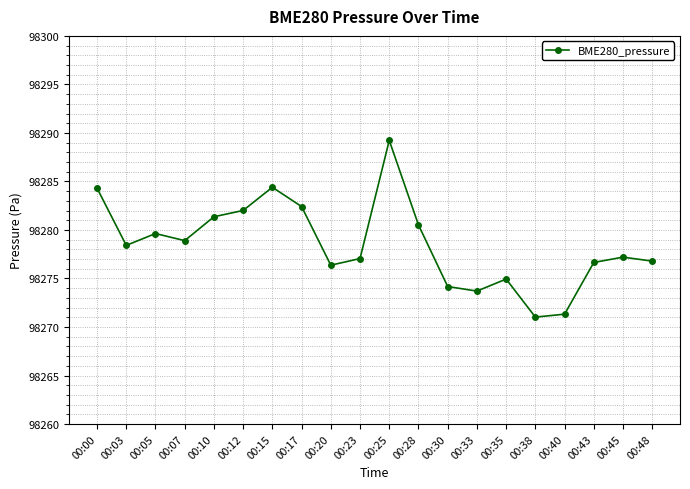

Which has a higher value, 00:07 or 00:38?

00:07